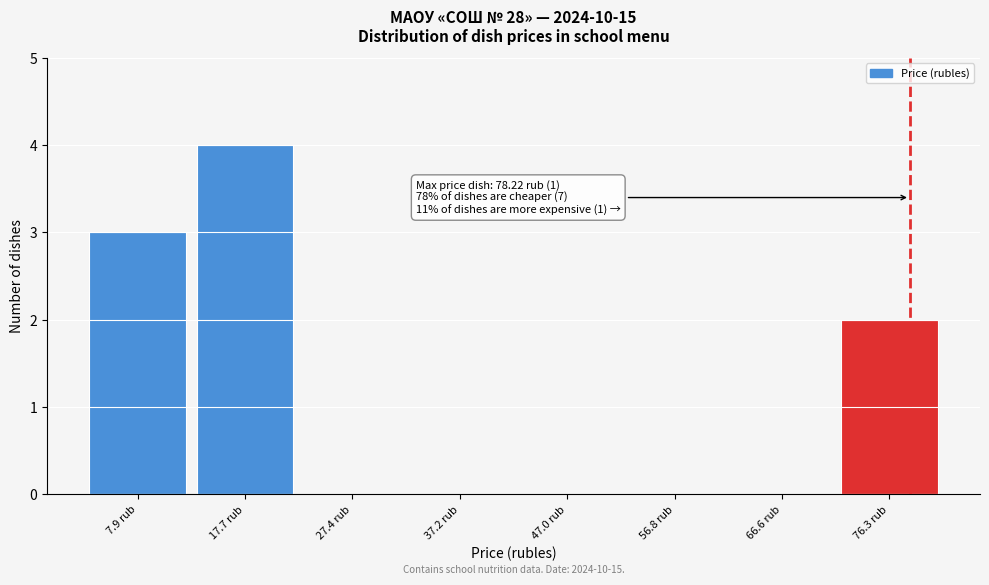

Which range on the x-axis has the tallest bar?

13 to 23